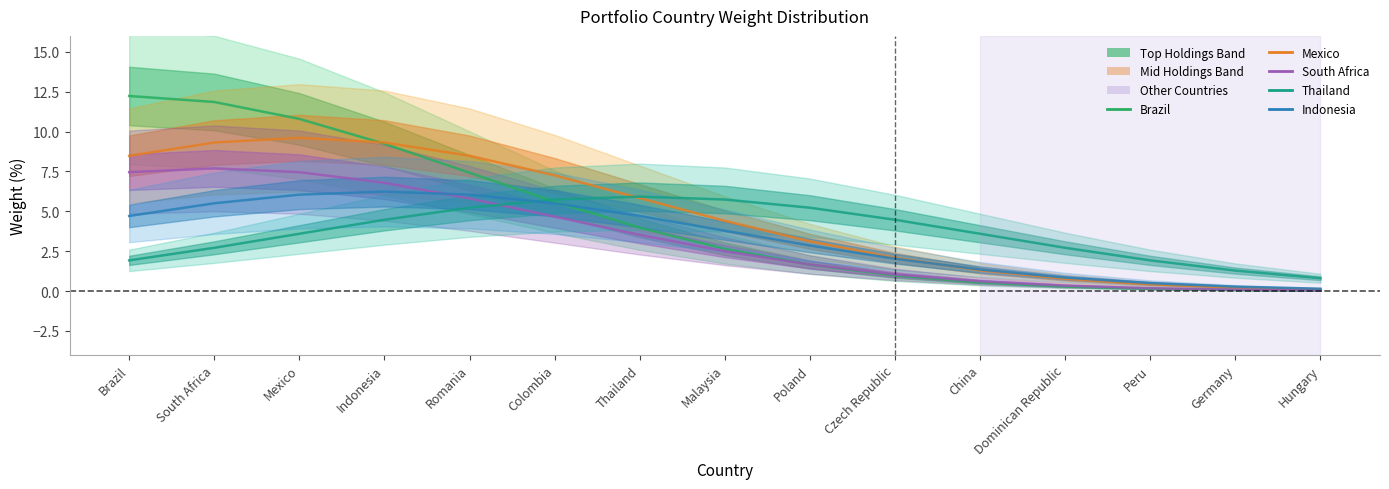

Is it true that Thailand equals 3.6 at Mexico?

True